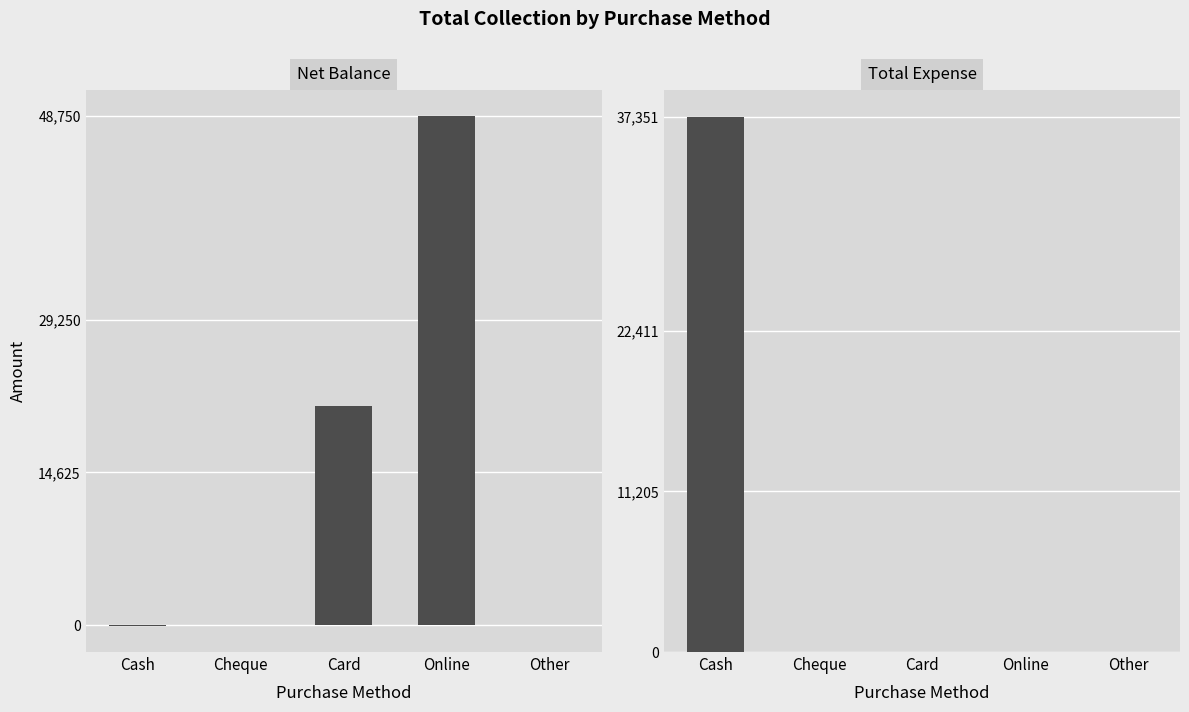

Between Online and Other, which is larger?

Online